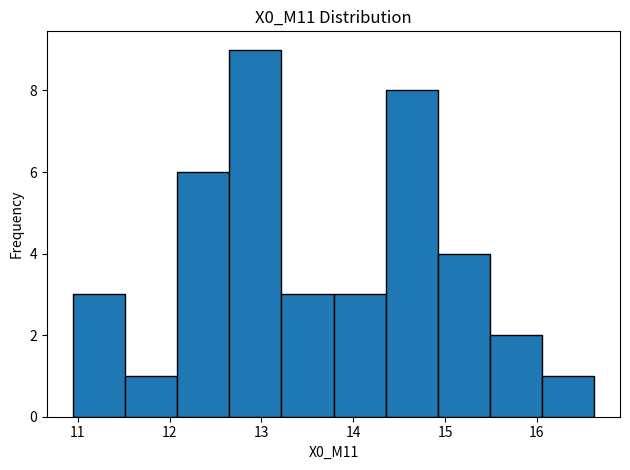

Reading left to right, transcribe this chart: for each bar, give the range it covers on the x-axis and its height. Neither the bar edges nor the heights are printed on the chart, so give them approximately, as read against the axes.

11.0 to 11.5: 3
11.5 to 12.1: 1
12.1 to 12.7: 6
12.7 to 13.2: 9
13.2 to 13.8: 3
13.8 to 14.4: 3
14.4 to 14.9: 8
14.9 to 15.5: 4
15.5 to 16.1: 2
16.1 to 16.6: 1